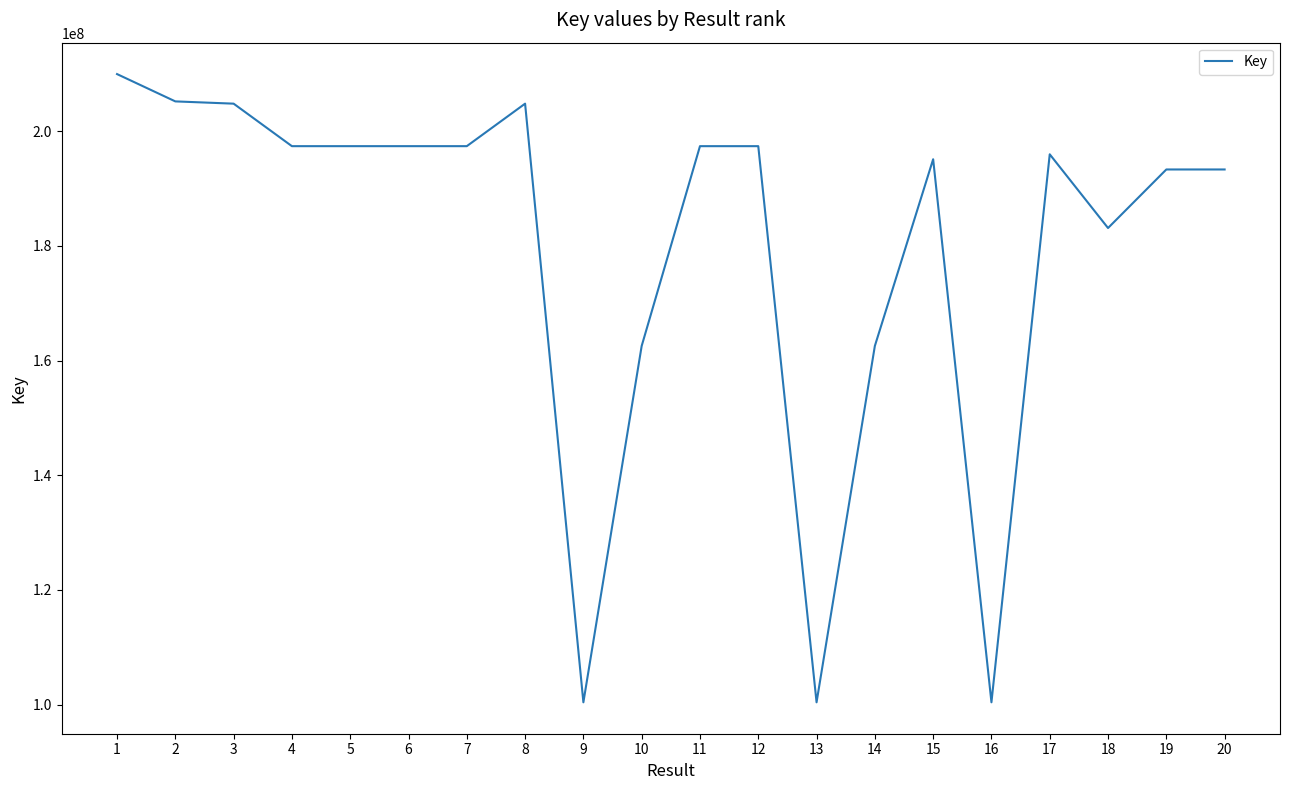

Is it true that the value at 20 is 193322133?

True